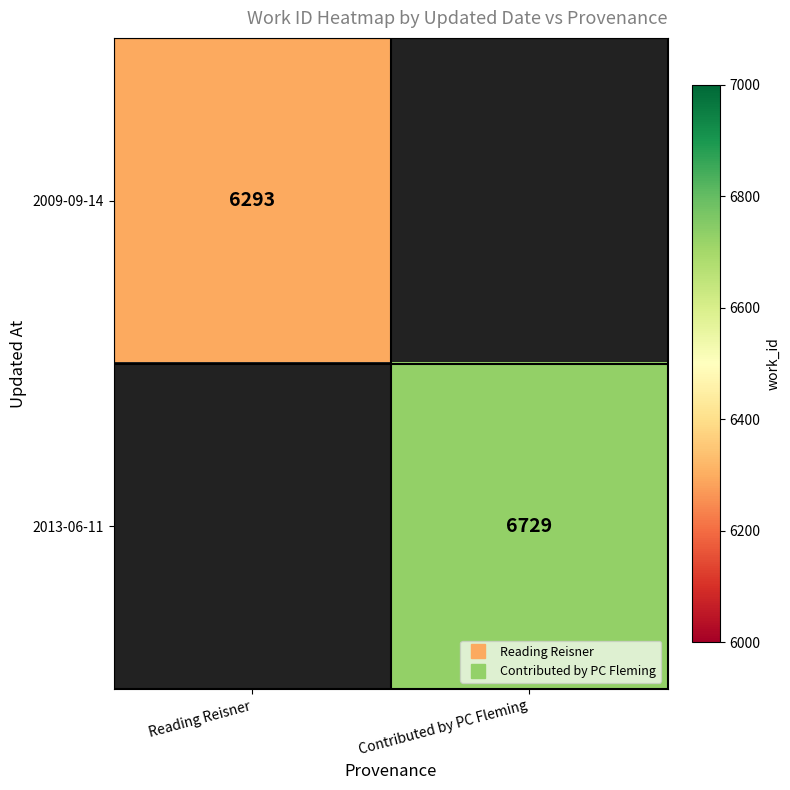

At which category does the chart reach its peak across all series?

Contributed by PC Fleming